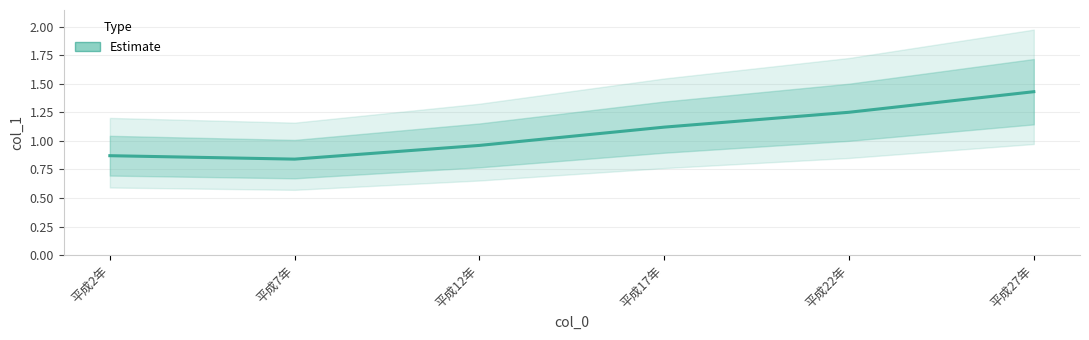

Which has a higher value, 平成27年 or 平成17年?

平成27年